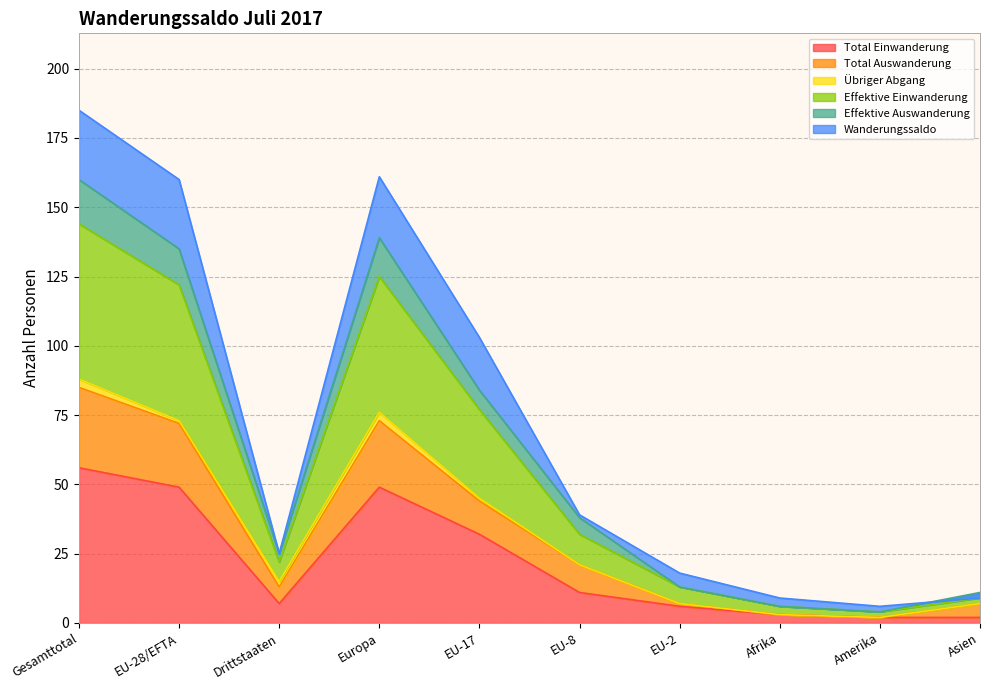

The value of Total Einwanderung at Asien is 2. True or false?

True